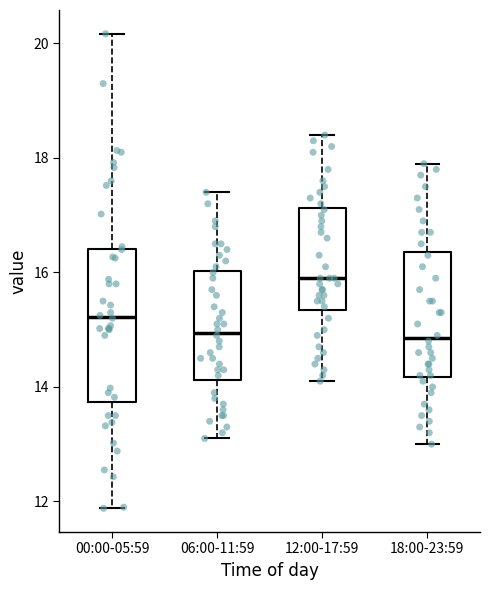

Reading left to right, read every box against the y-axis: the position of its median line, the range the box covers, and the ends of its whiskers. The values are not printed on the chart, so give them approximately, as read against the axis.

00:00-05:59: median 15.2, box 13.8 to 16.4, whiskers 11.8 to 20.2
06:00-11:59: median 15.0, box 14.2 to 16.0, whiskers 13.2 to 17.4
12:00-17:59: median 16.0, box 15.4 to 17.2, whiskers 14.2 to 18.4
18:00-23:59: median 14.8, box 14.2 to 16.4, whiskers 13.0 to 18.0